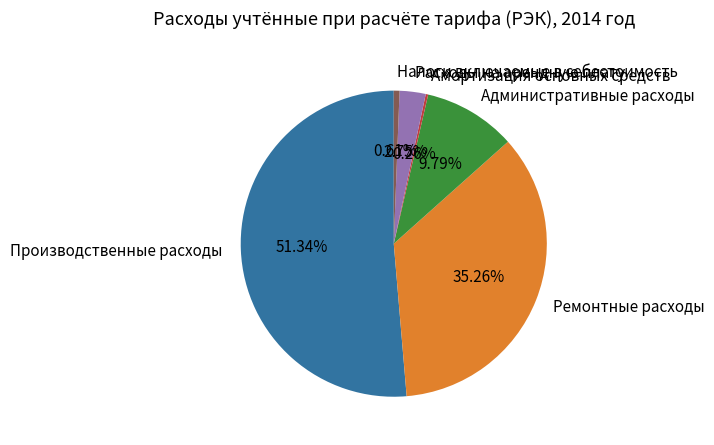

What is the largest slice in the pie chart?

Производственные расходы